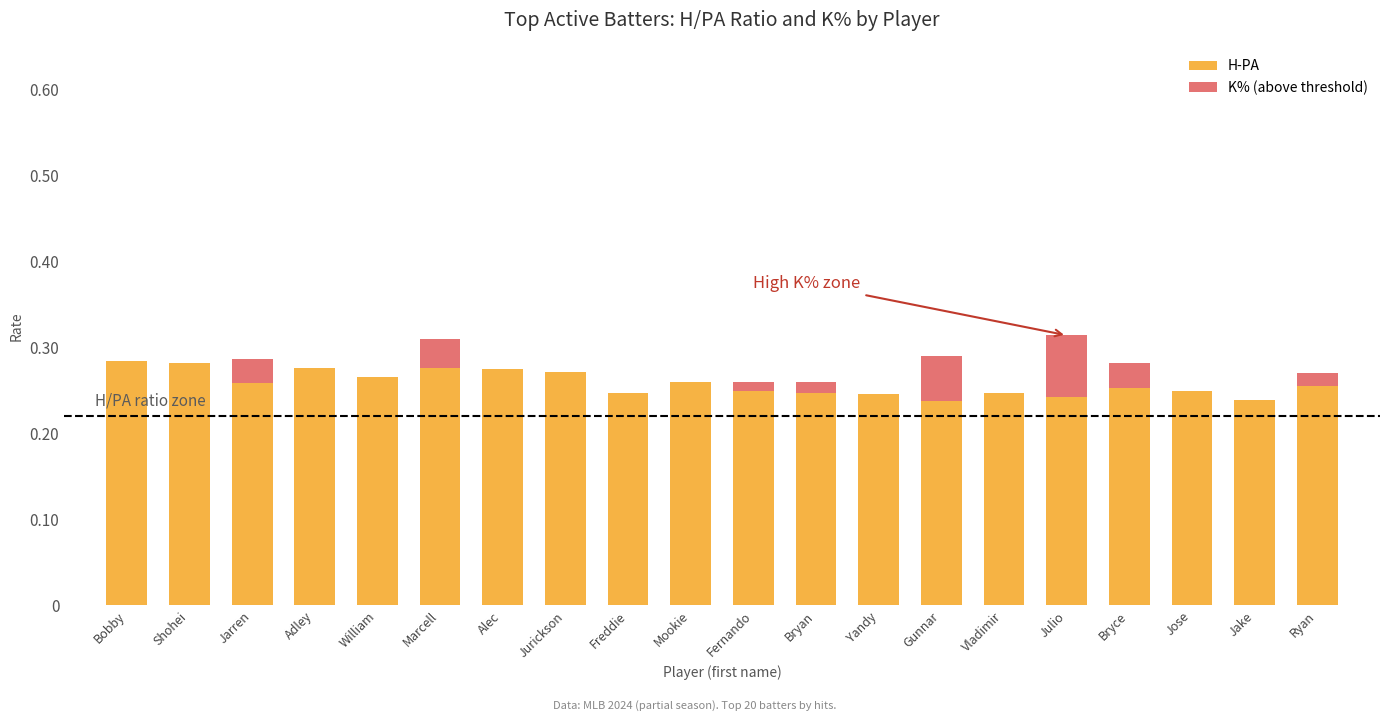

What is the sum of all H-PA values?

5.2